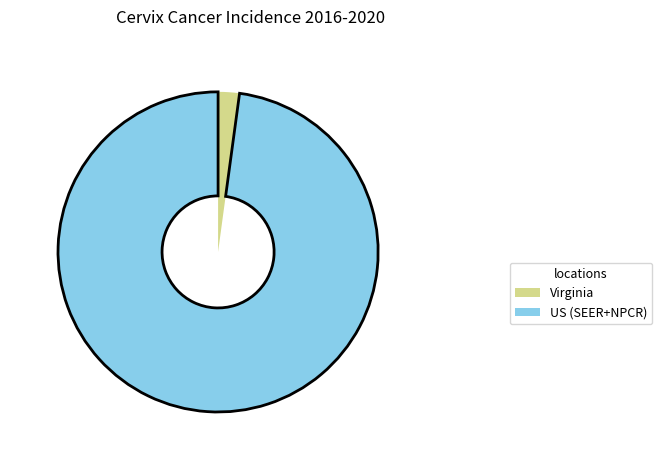

Which slice is the largest?

US (SEER+NPCR)